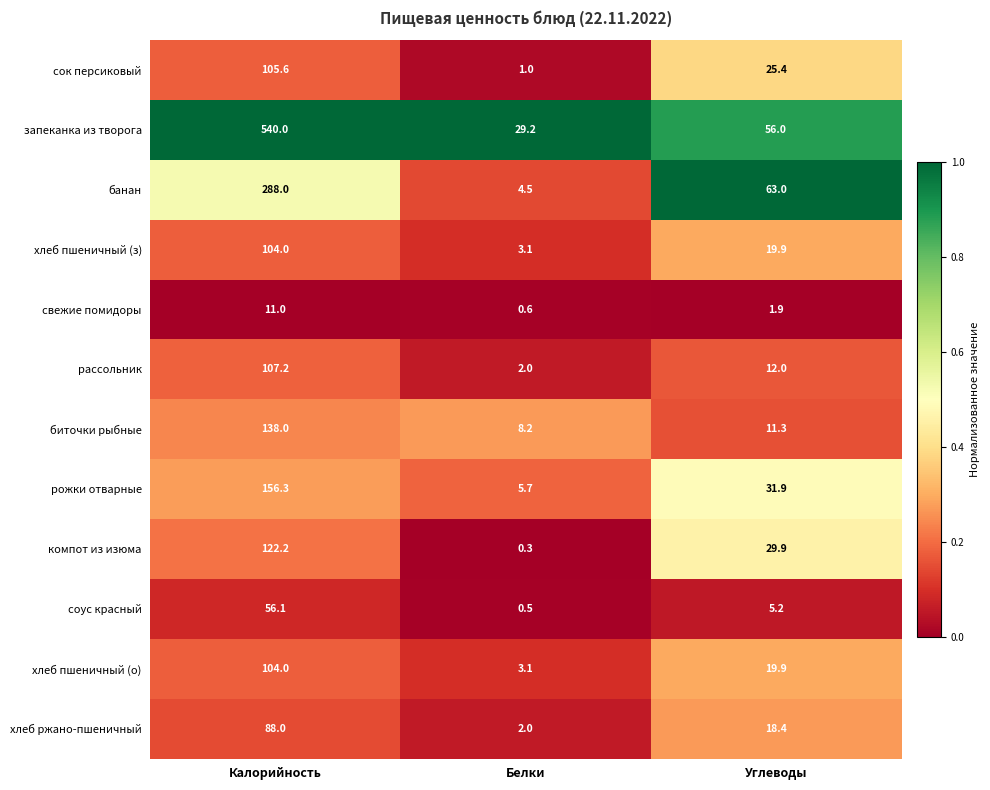

Where does the хлеб ржано-пшеничный series first go above 18?

Калорийность